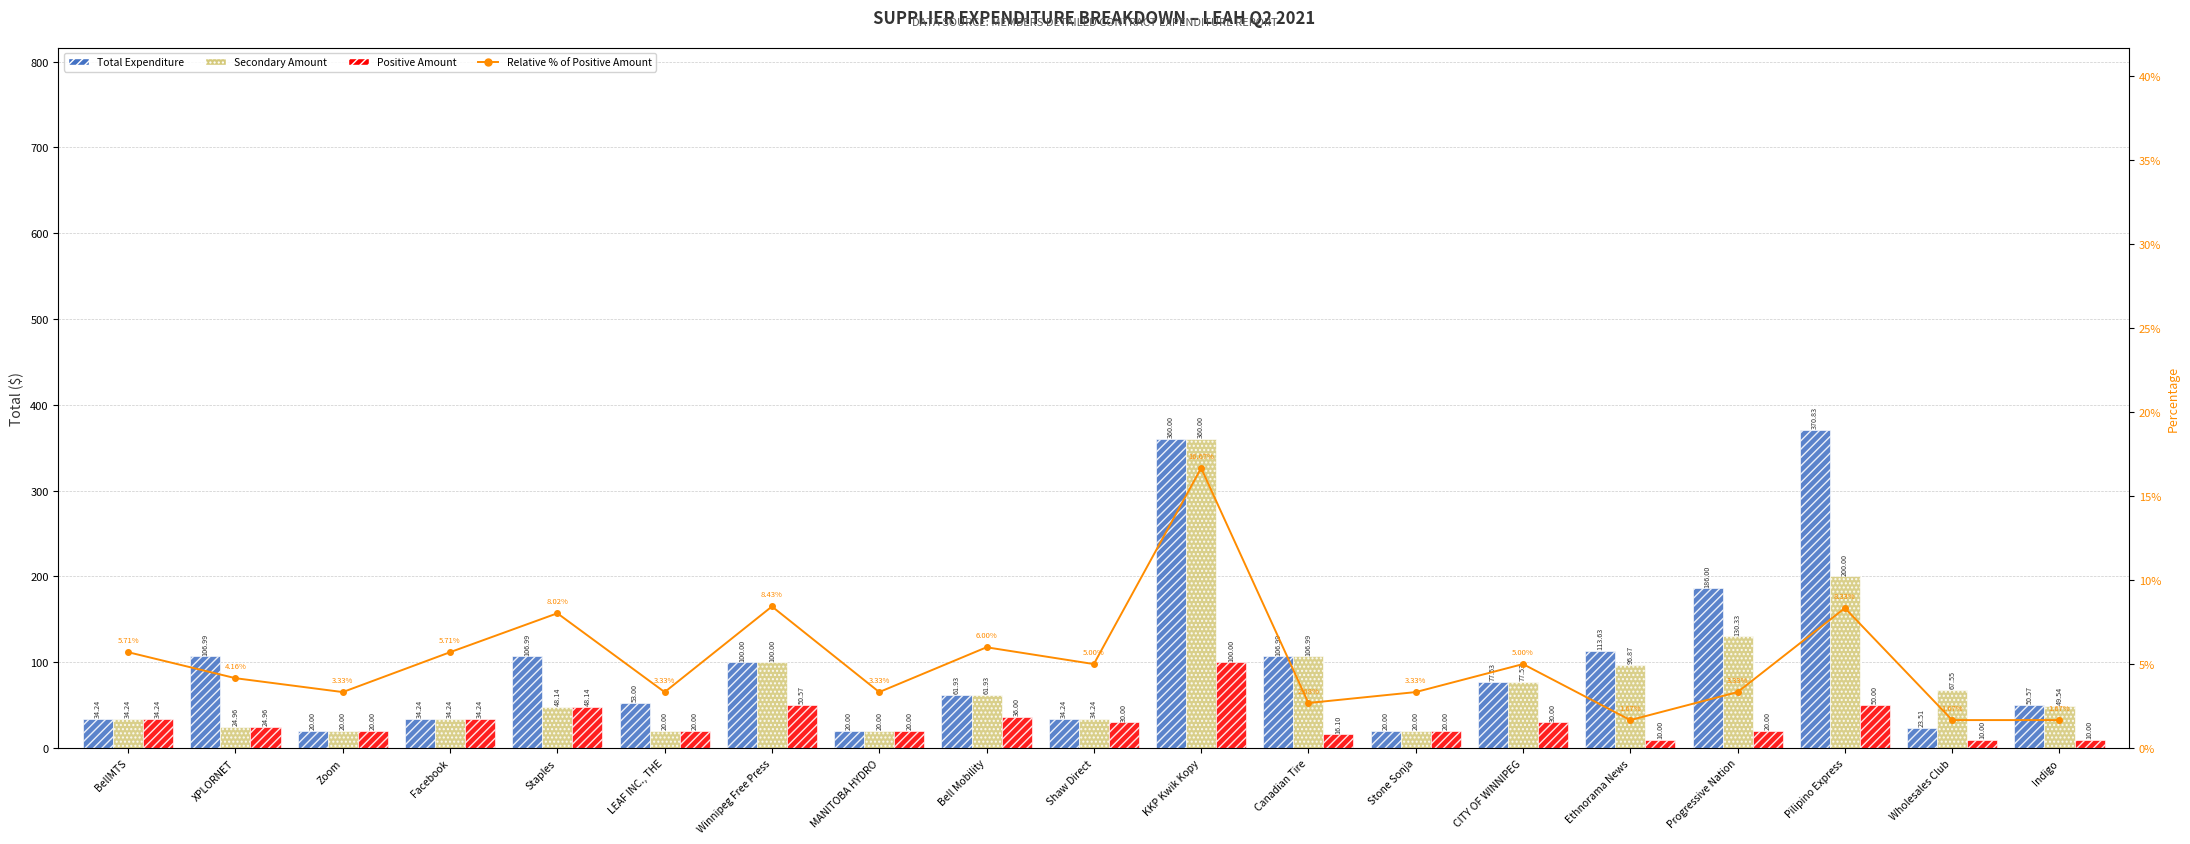

Read the Positive Amount value at Zoom.

20.0